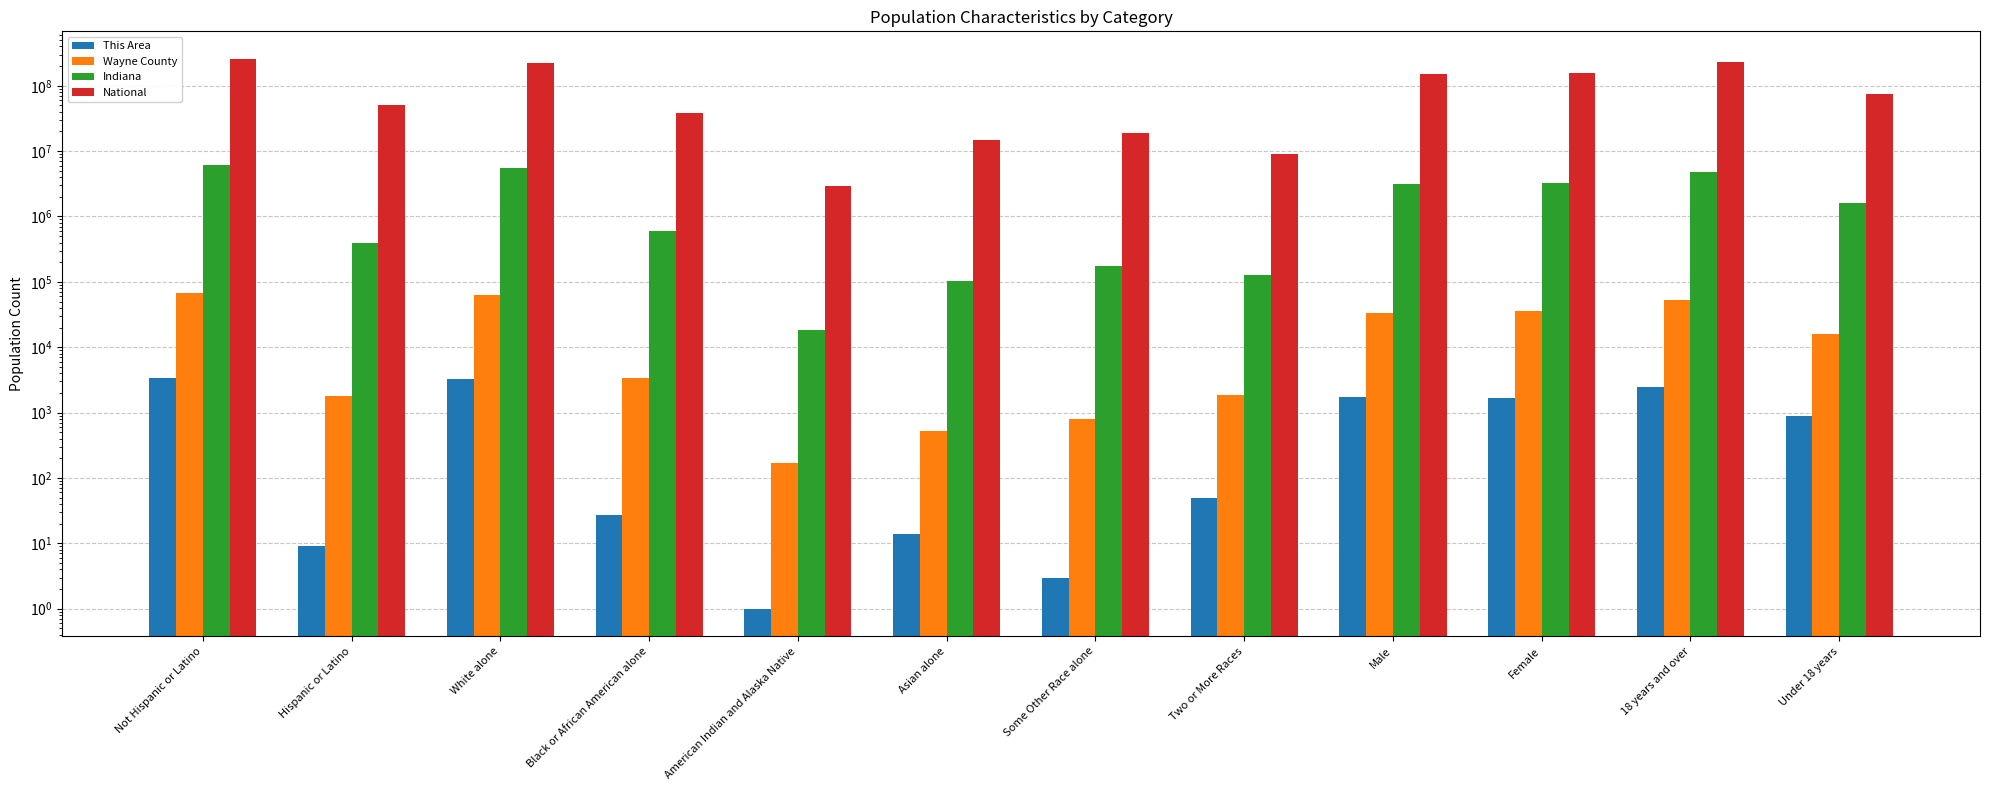

How many bars are there in each group?

4